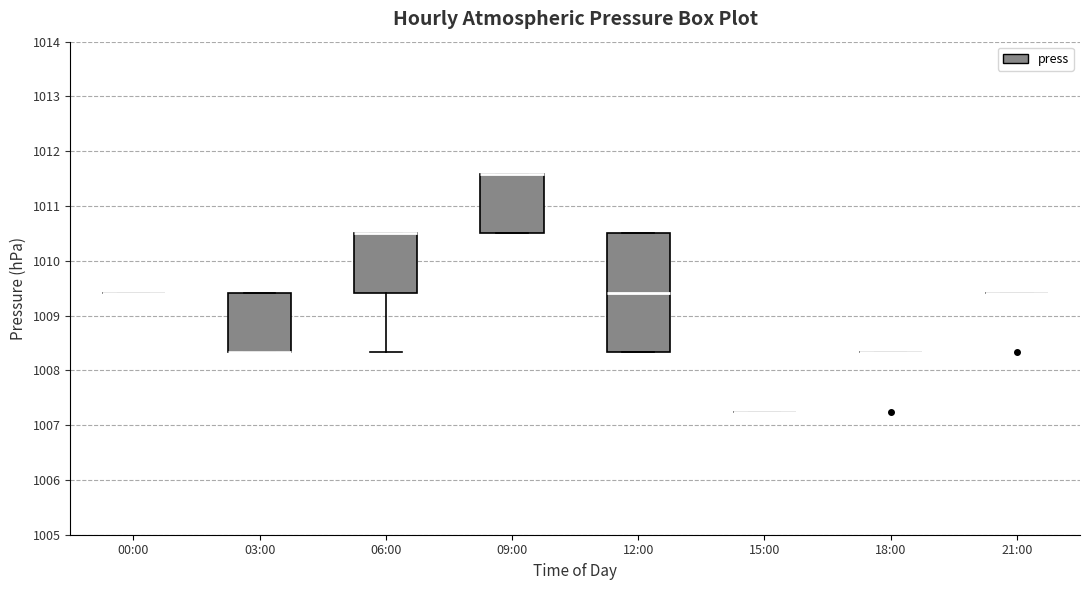

Reading left to right, transcribe this box plot: for each box, give where its median line is, the range the box spans, and where its two whiskers end, as read against the y-axis. The values are not printed on the chart, so give them approximately, as read against the axis.

00:00: box collapsed to a line at 1009.4, whiskers 1009.4 to 1009.4
03:00: median 1008.3 (drawn on the box's lower edge), box 1008.3 to 1009.4, whiskers 1008.3 to 1009.4
06:00: median 1010.5 (drawn on the box's upper edge), box 1009.4 to 1010.5, whiskers 1008.3 to 1010.5
09:00: median 1011.6 (drawn on the box's upper edge), box 1010.5 to 1011.6, whiskers 1010.5 to 1011.6
12:00: median 1009.4, box 1008.3 to 1010.5, whiskers 1008.3 to 1010.5
15:00: box collapsed to a line at 1007.2, whiskers 1007.2 to 1007.2
18:00: box collapsed to a line at 1008.3, whiskers 1008.3 to 1008.3
21:00: box collapsed to a line at 1009.4, whiskers 1009.4 to 1009.4